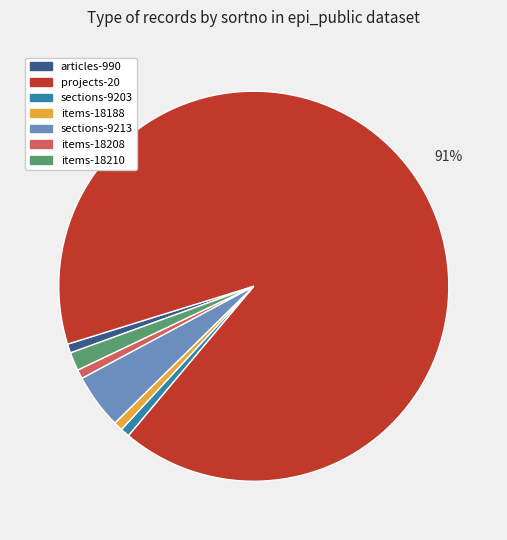

Does any single category account for the majority?

Yes